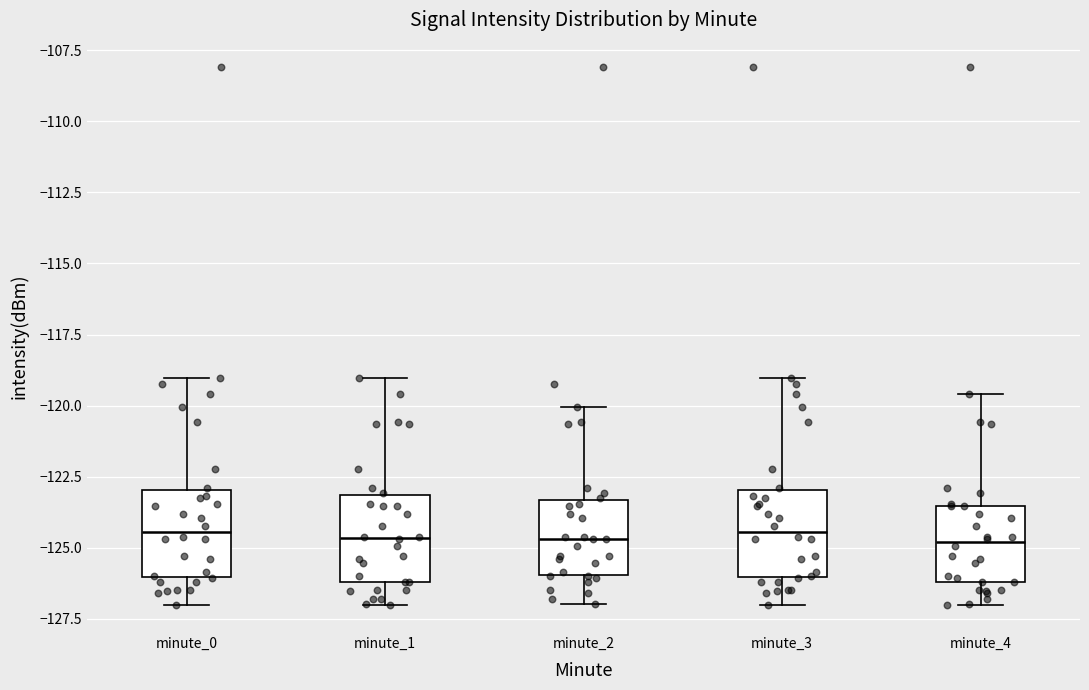

Where is the lower edge of the box for minute_2 on the y-axis? The values are not printed on the chart, so give them approximately, as read against the axis.

-126.0